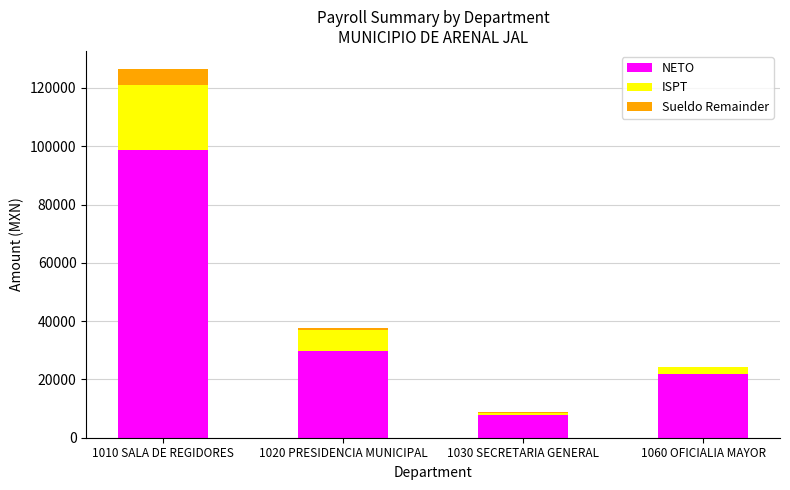

At which category is the sum across all series the highest?

1010 SALA DE REGIDORES